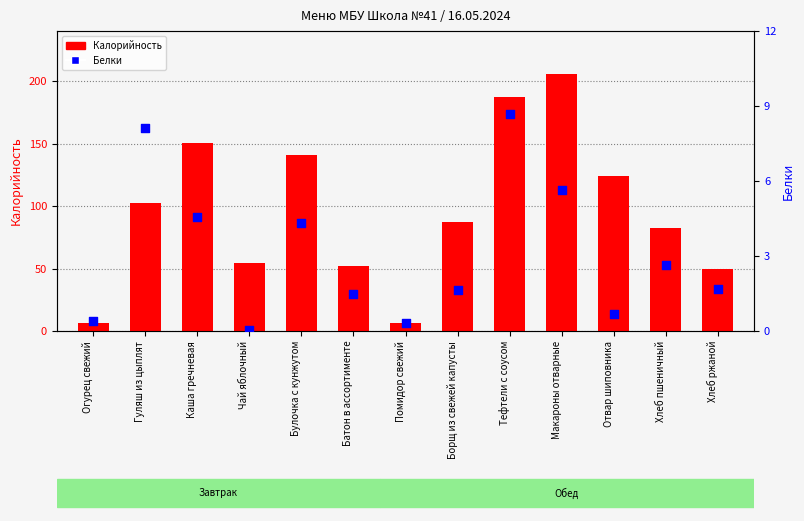

Which series contains the lowest Y value?

Белки